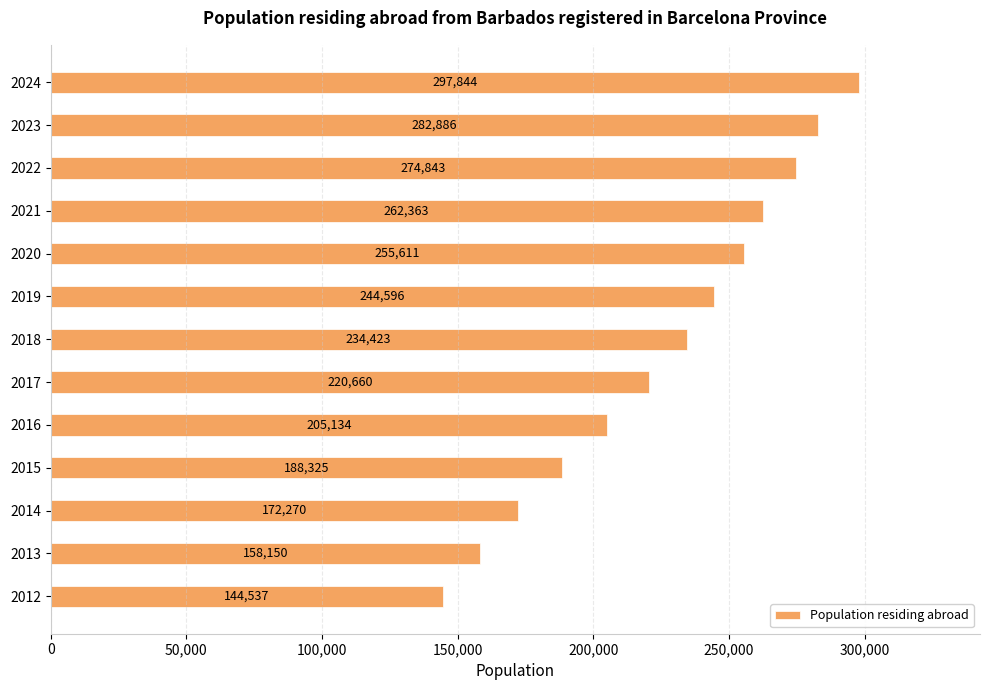

Reading top to bottom, transcribe all the data shown in this chart.

2024=297844	2023=282886	2022=274843	2021=262363	2020=255611	2019=244596	2018=234423	2017=220660	2016=205134	2015=188325	2014=172270	2013=158150	2012=144537